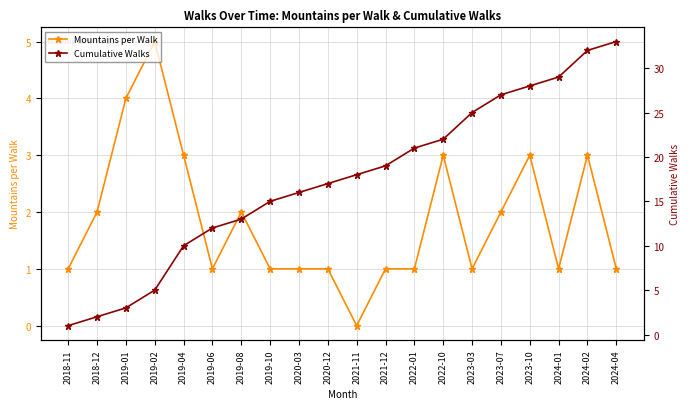

Reading left to right, transcribe all the data shown in this chart.

Mountains per Walk: 2018-11=1	2018-12=2	2019-01=4	2019-02=5	2019-04=3	2019-06=1	2019-08=2	2019-10=1	2020-03=1	2020-12=1	2021-11=0	2021-12=1	2022-01=1	2022-10=3	2023-03=1	2023-07=2	2023-10=3	2024-01=1	2024-02=3	2024-04=1
Cumulative Walks: 2018-11=1	2018-12=2	2019-01=3	2019-02=5	2019-04=10	2019-06=12	2019-08=13	2019-10=15	2020-03=16	2020-12=17	2021-11=18	2021-12=19	2022-01=21	2022-10=22	2023-03=25	2023-07=27	2023-10=28	2024-01=29	2024-02=32	2024-04=33